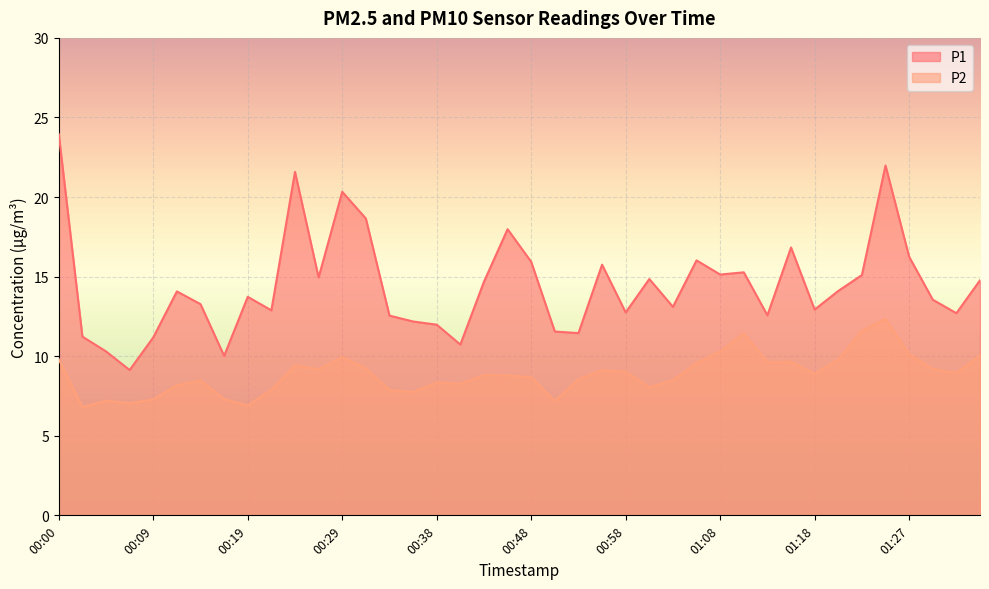

Reading right to left, extract all data points from this chart.

P1: 14.8	12.7	13.6	16.2	22.0	15.1	14.1	12.9	16.8	12.6	15.3	15.1	16.0	13.1	14.8	12.8	15.8	11.4	11.6	15.9	18.0	14.7	10.7	12.0	12.2	12.6	18.6	20.3	14.9	21.6	12.9	13.7	10.0	13.3	14.1	11.2	9.1	10.3	11.2	23.9
P2: 10.1	8.9	9.2	10.1	12.3	11.6	9.8	8.9	9.7	9.6	11.4	10.3	9.6	8.5	8.1	9.0	9.1	8.6	7.2	8.7	8.8	8.8	8.3	8.3	7.8	7.9	9.2	9.9	9.2	9.4	7.9	6.9	7.3	8.5	8.2	7.3	7.0	7.2	6.8	9.8